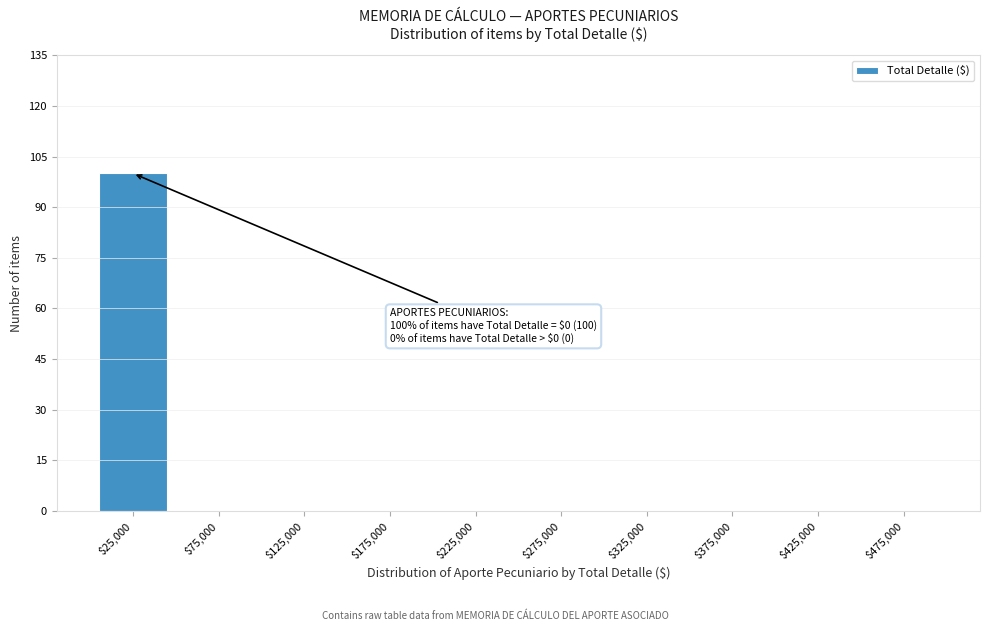

True or false: the data shows 0 at $175,000.

True